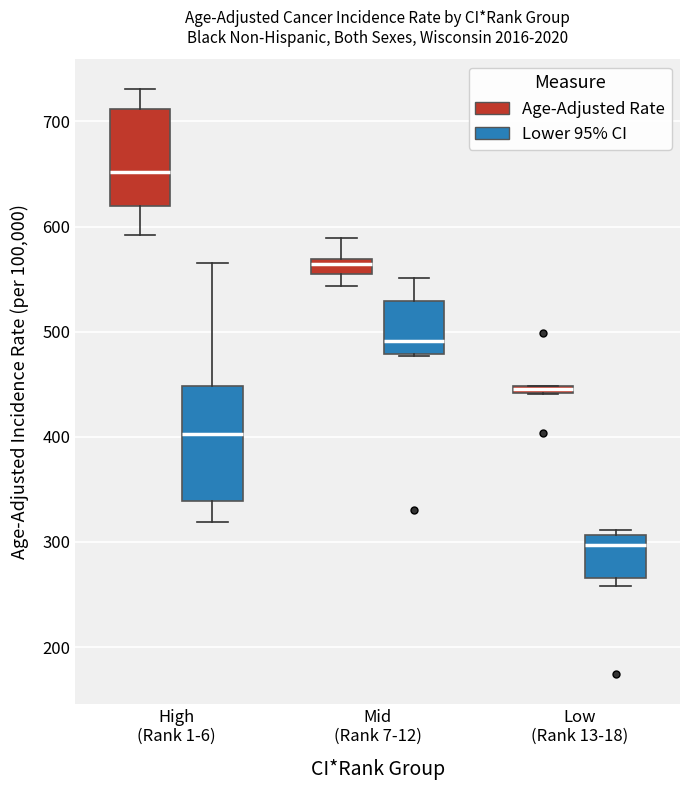

Where is the lower edge of the box for High (Rank 1-6) (Lower 95% CI) on the y-axis? The values are not printed on the chart, so give them approximately, as read against the axis.

340